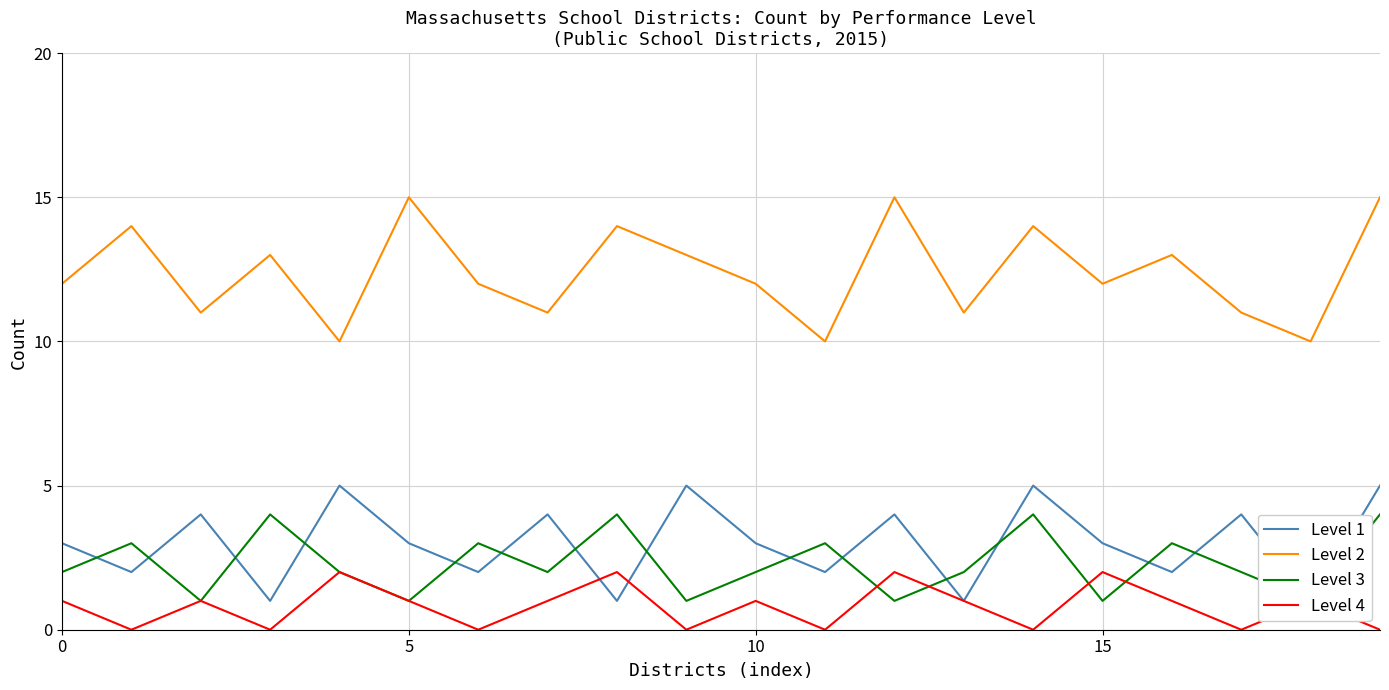

List the series in order of their peak value, lowest first.

Level 4, Level 3, Level 1, Level 2